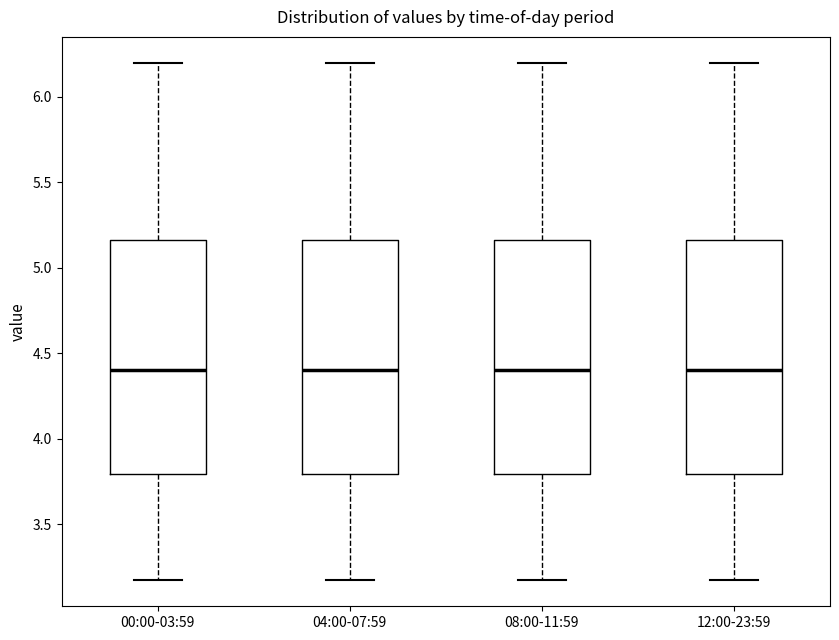

Reading left to right, read every box against the y-axis: the position of its median line, the range the box covers, and the ends of its whiskers. The values are not printed on the chart, so give them approximately, as read against the axis.

00:00-03:59: median 4.40, box 3.80 to 5.15, whiskers 3.15 to 6.20
04:00-07:59: median 4.40, box 3.80 to 5.15, whiskers 3.15 to 6.20
08:00-11:59: median 4.40, box 3.80 to 5.15, whiskers 3.15 to 6.20
12:00-23:59: median 4.40, box 3.80 to 5.15, whiskers 3.15 to 6.20